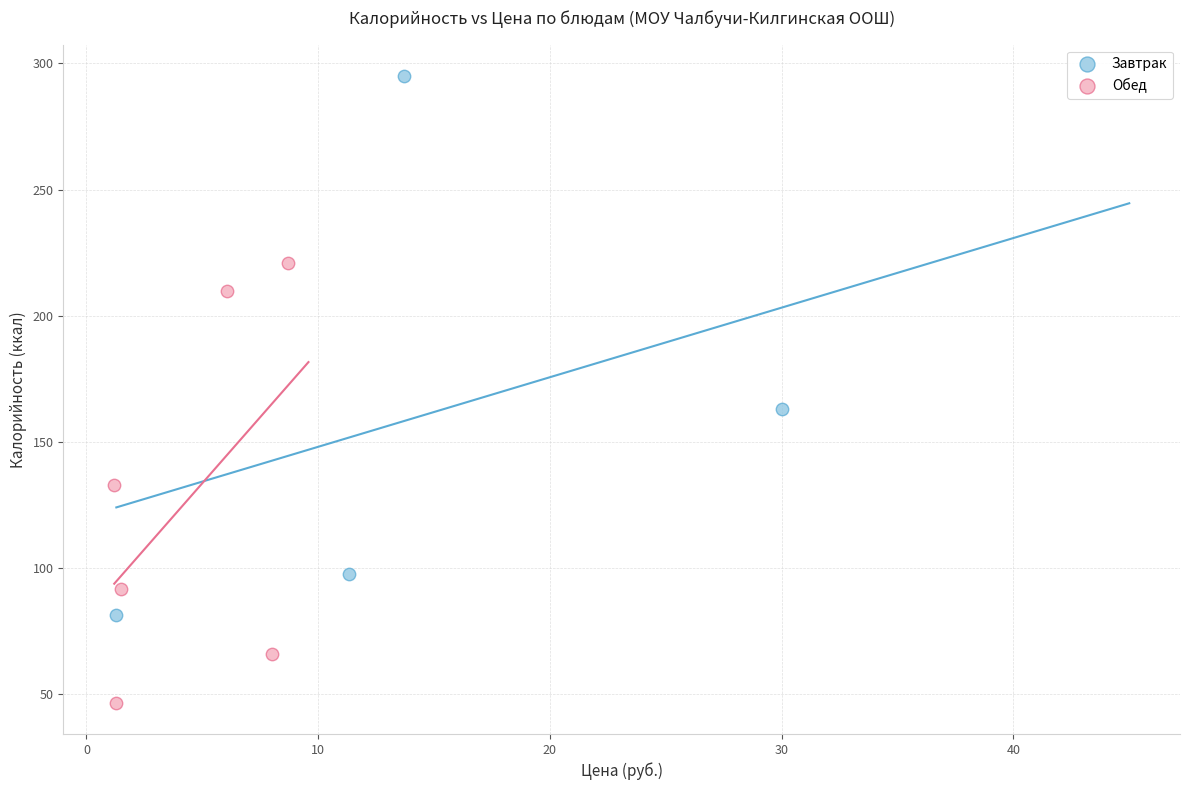

Which series reaches the minimum Y coordinate?

Обед